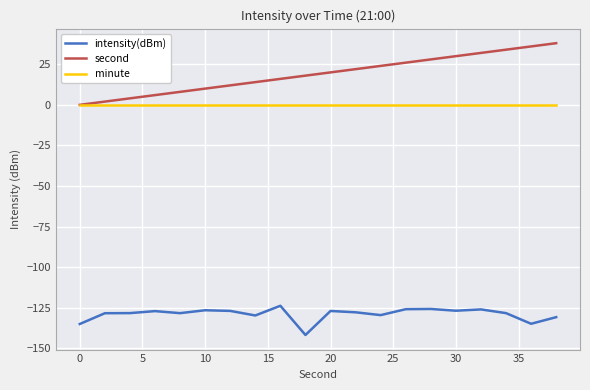

Rank the series by their maximum value, from highest to lowest.

second, minute, intensity(dBm)